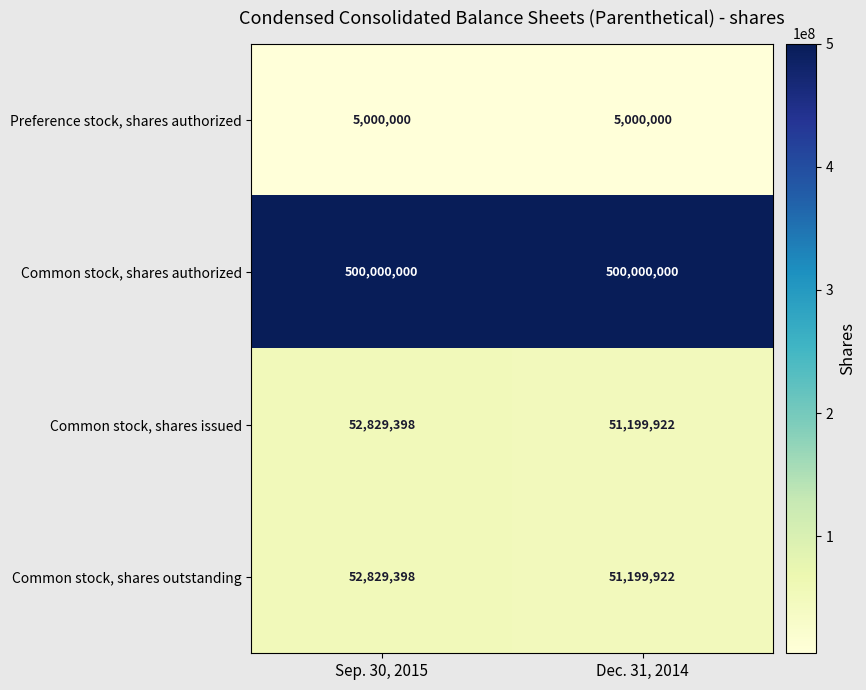

What value does the Common stock, shares outstanding series have at Dec. 31, 2014, to the nearest 100?

51199900